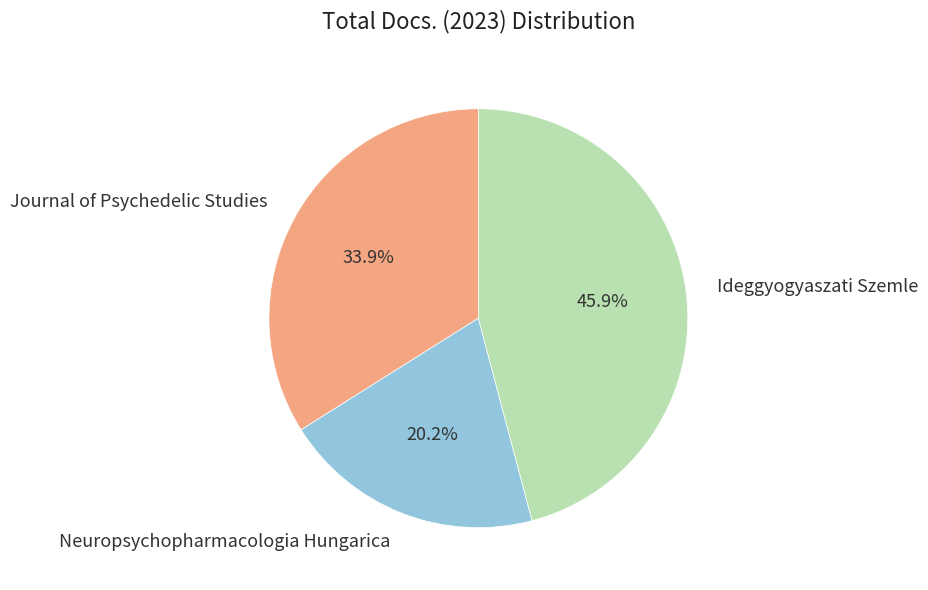

Rank the categories by value from highest to lowest.

Ideggyogyaszati Szemle, Journal of Psychedelic Studies, Neuropsychopharmacologia Hungarica